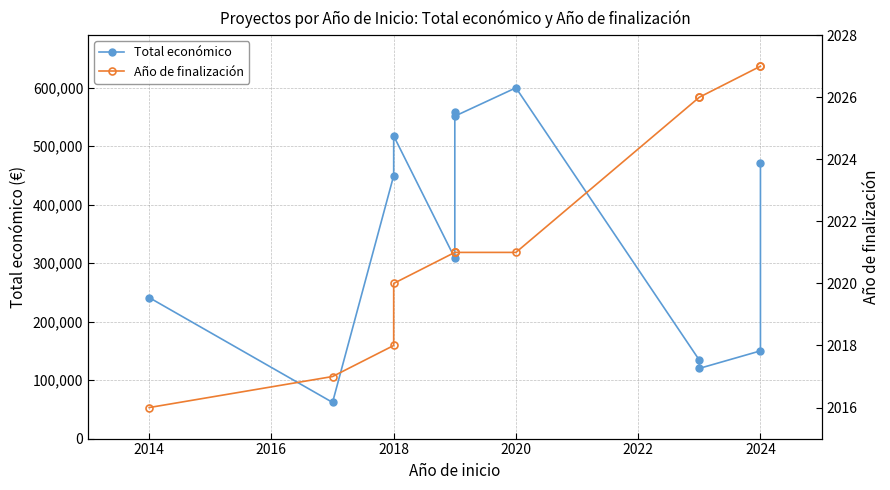

Which series has the largest total across all categories?

Total económico